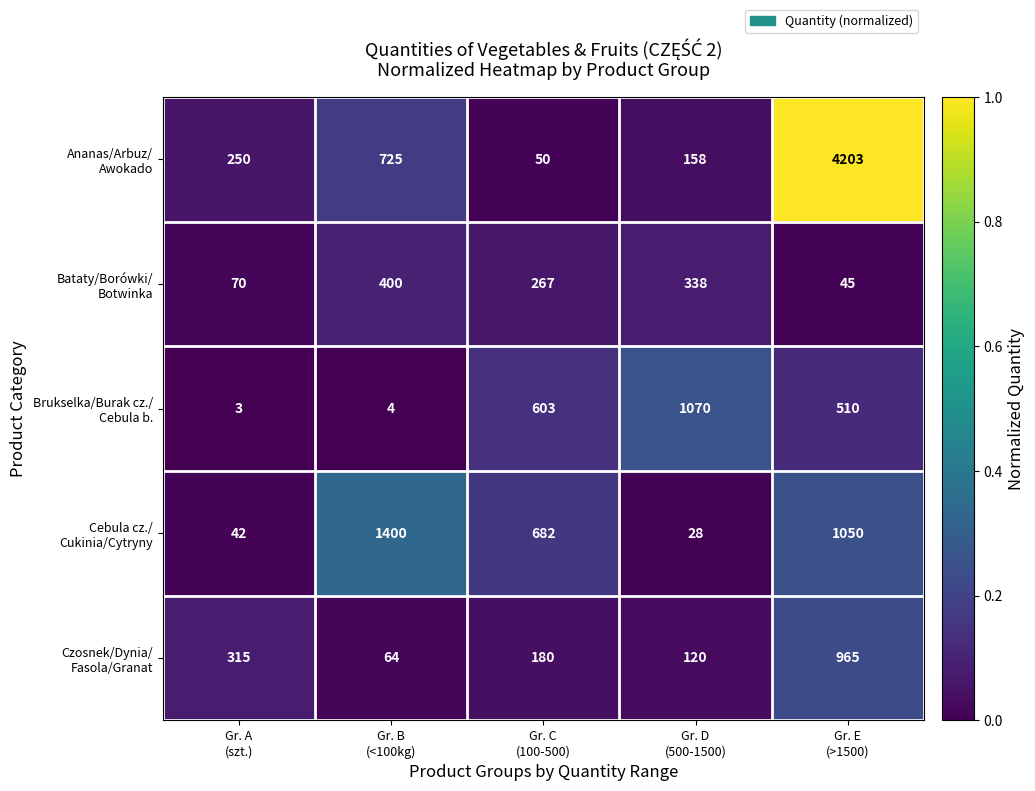

What is the greatest value displayed?

4203